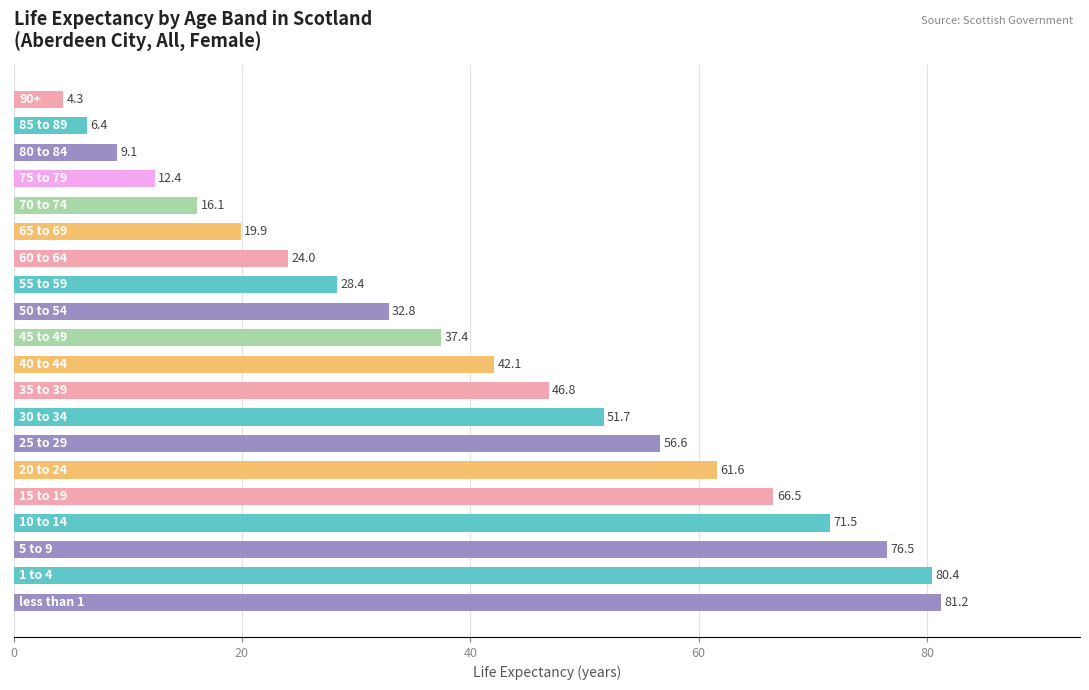

How many categories are shown in the chart?

20